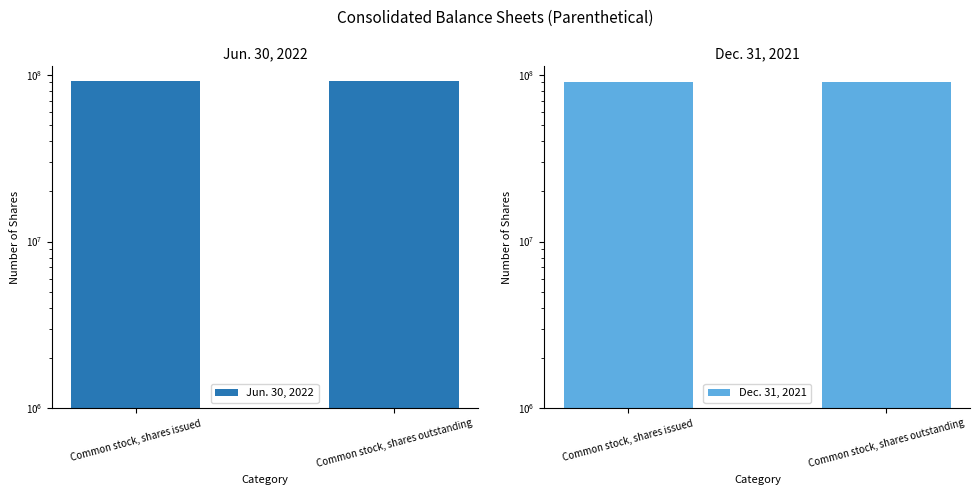

What is the minimum value for Jun. 30, 2022?

91547358